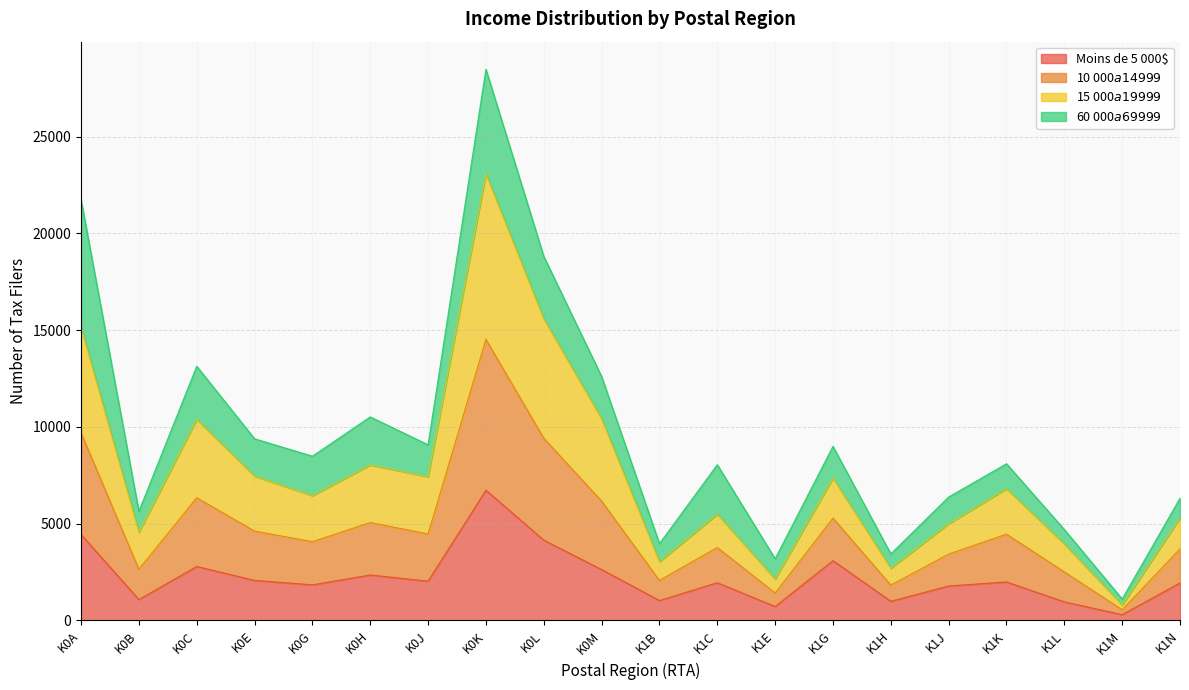

At which category is the sum across all series the highest?

K0K